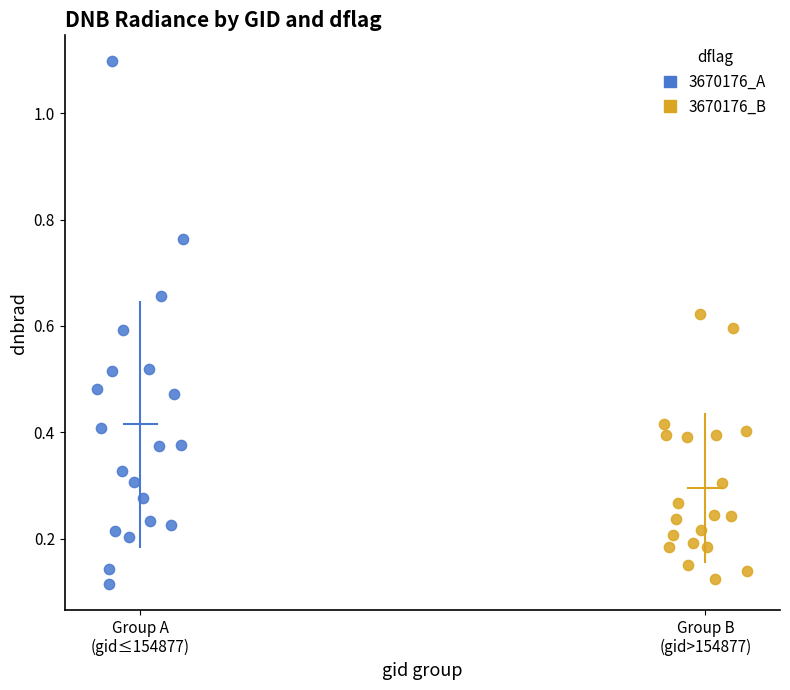

Which series reaches the maximum Y coordinate?

3670176_A